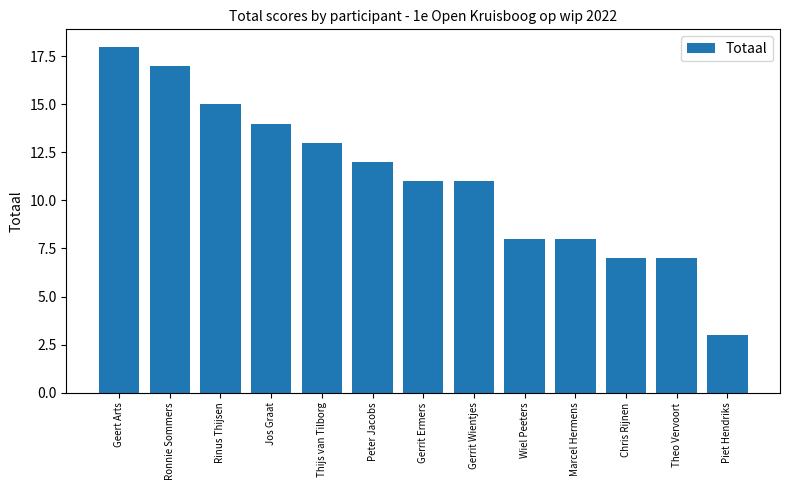

What is the maximum value shown in the chart?

18